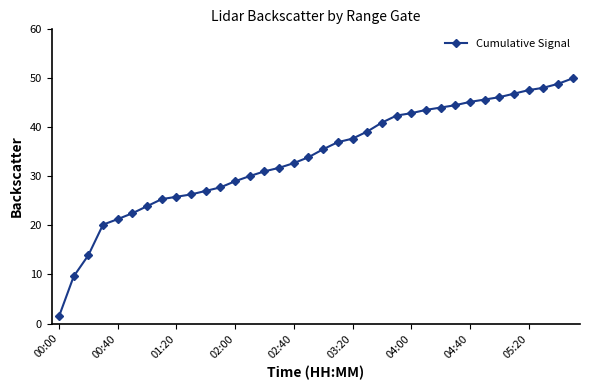

What is the smallest value displayed?

1.4